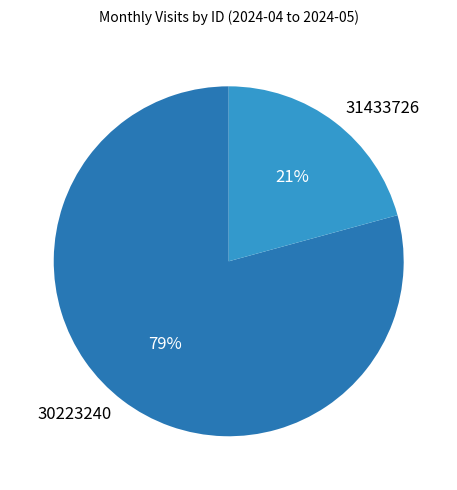

What is the majority slice?

30223240